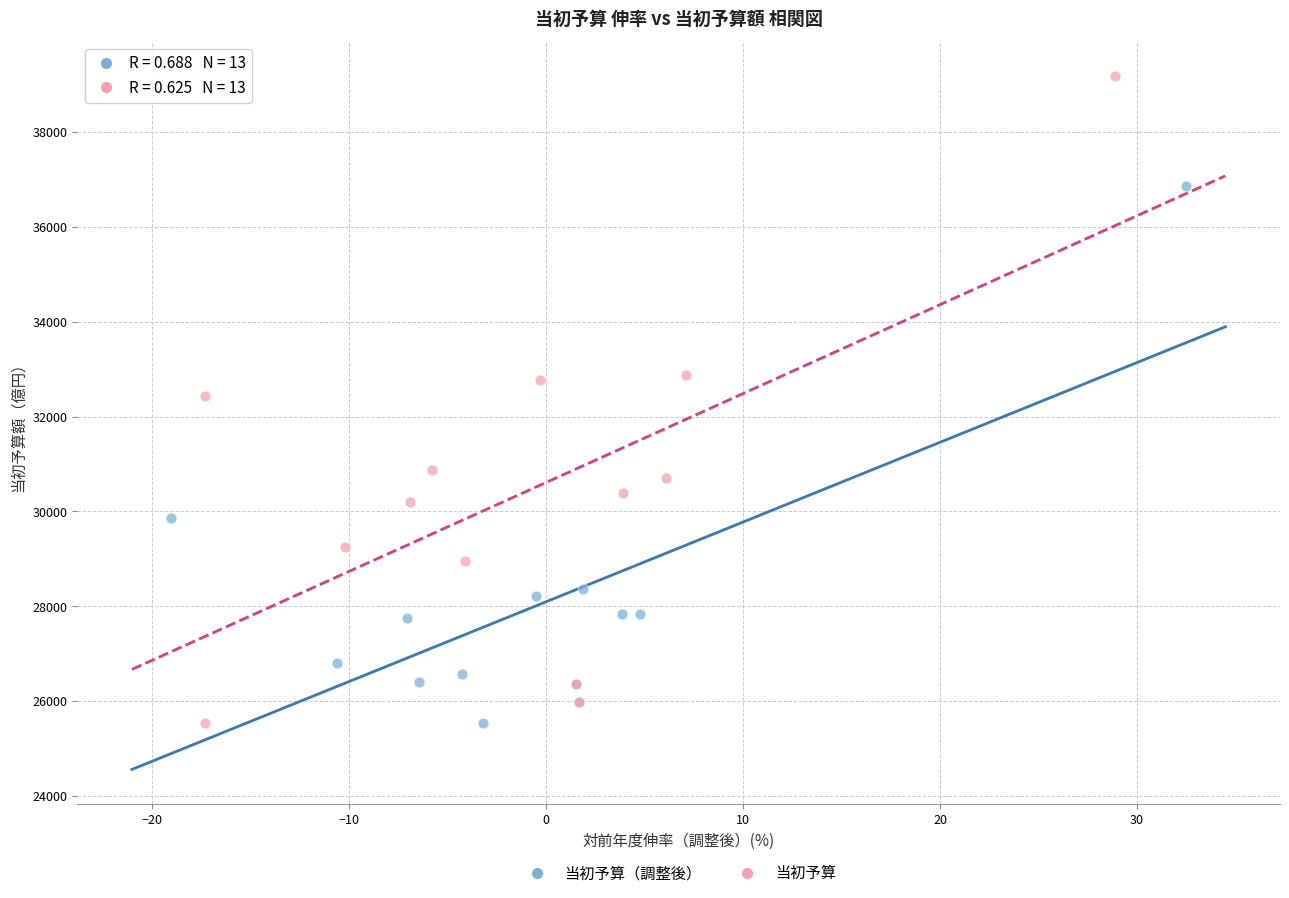

Which series has the widest spread of Y values?

当初予算